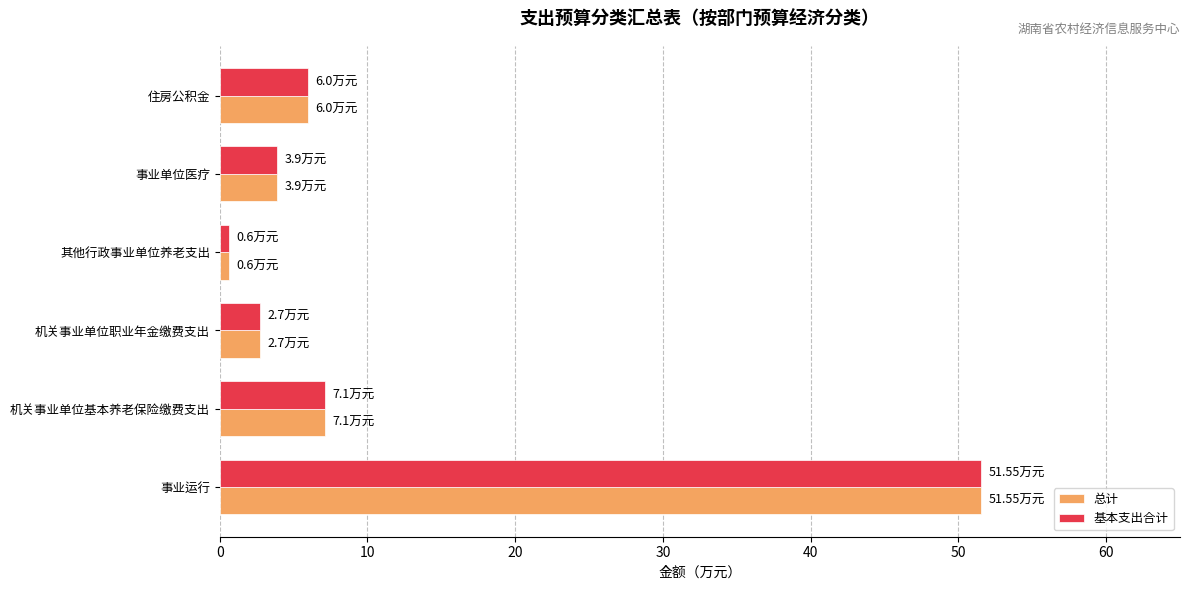

At which label is 总计 closest to 26?

机关事业单位基本养老保险缴费支出